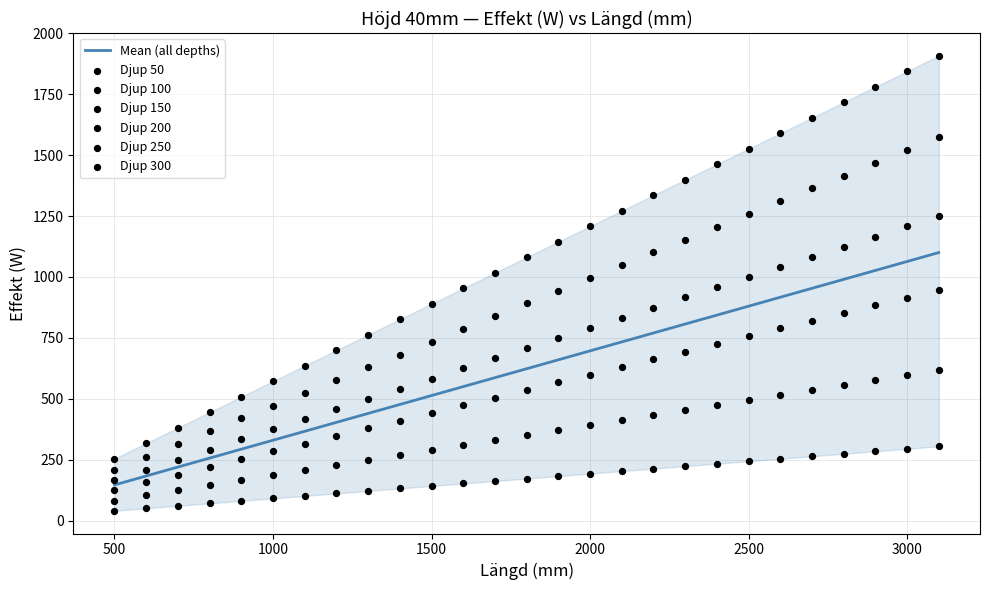

At how many categories does at least one series exceed 1540?

6